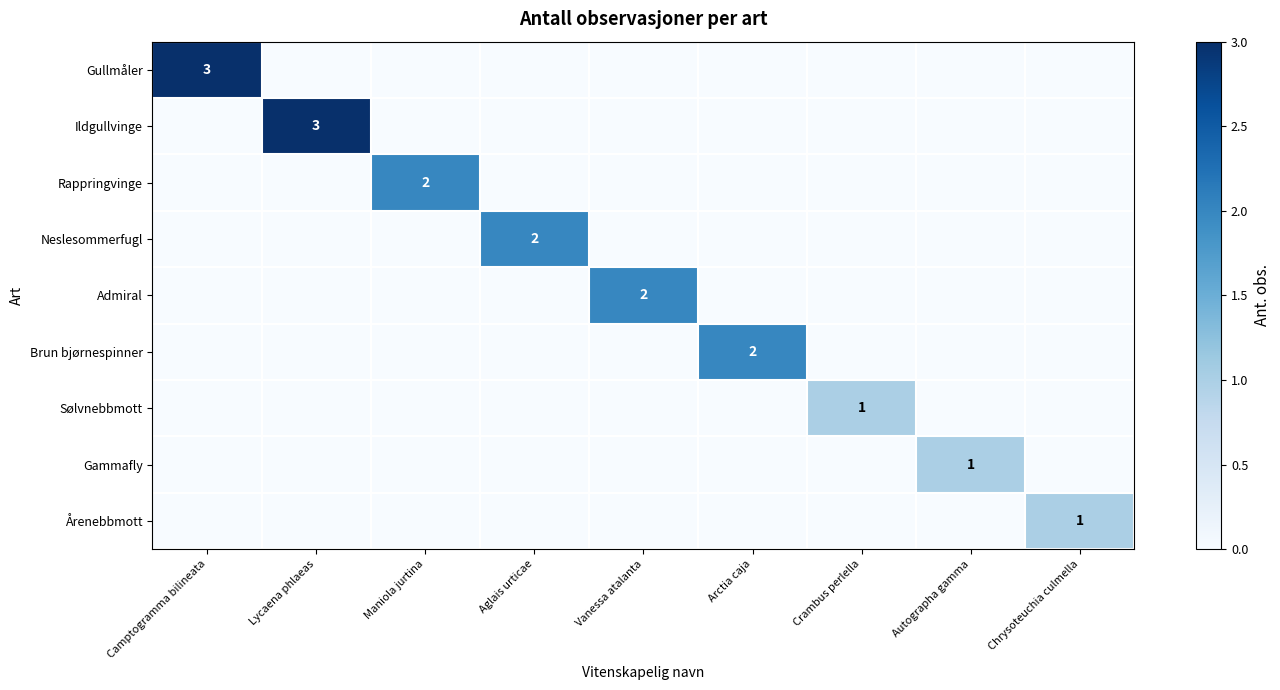

The value of Rappringvinge at Maniola jurtina is 2. True or false?

True